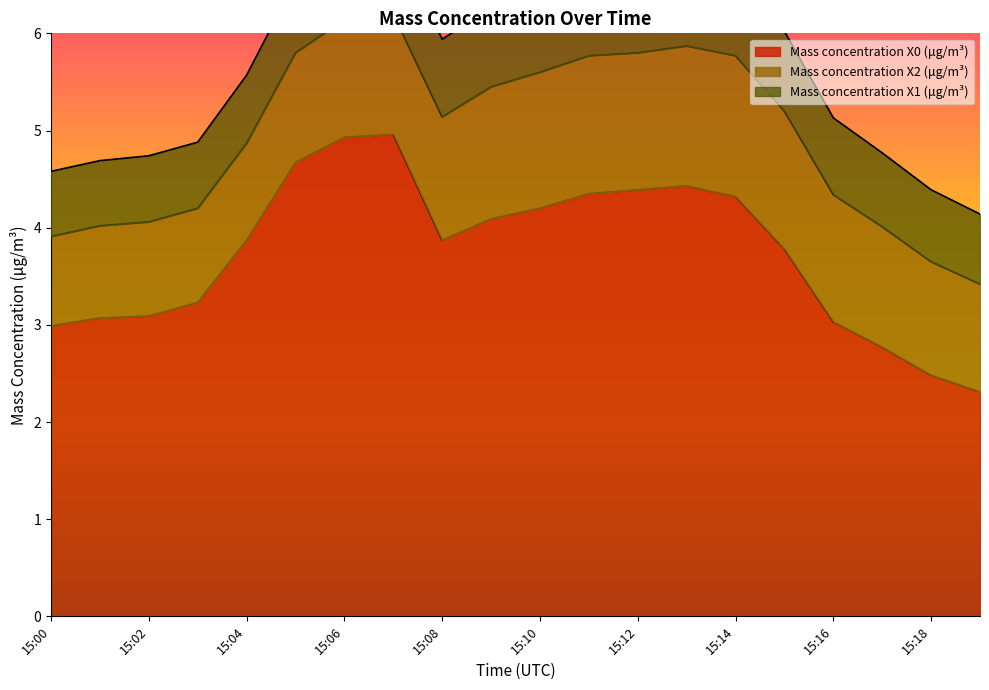

True or false: Mass concentration X0 (μg/m³) and Mass concentration X2 (μg/m³) intersect in this chart.

False